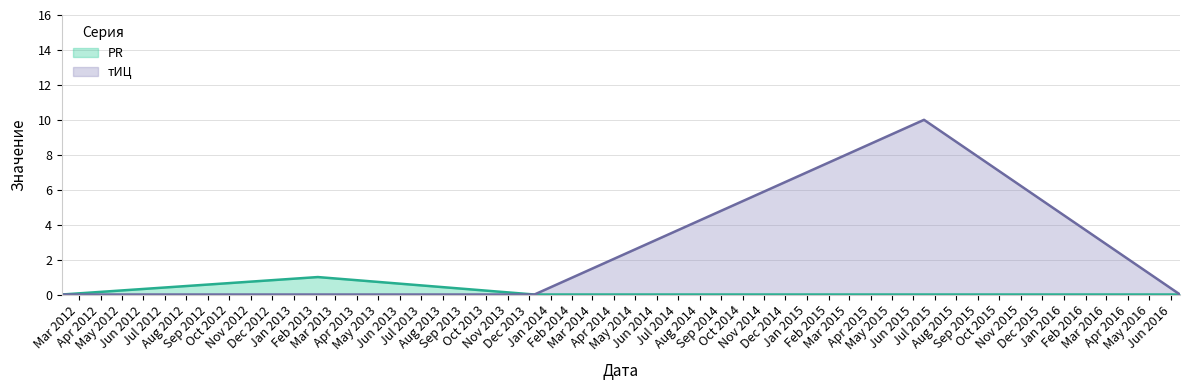

Does the chart display data point markers on the line(s)?

No